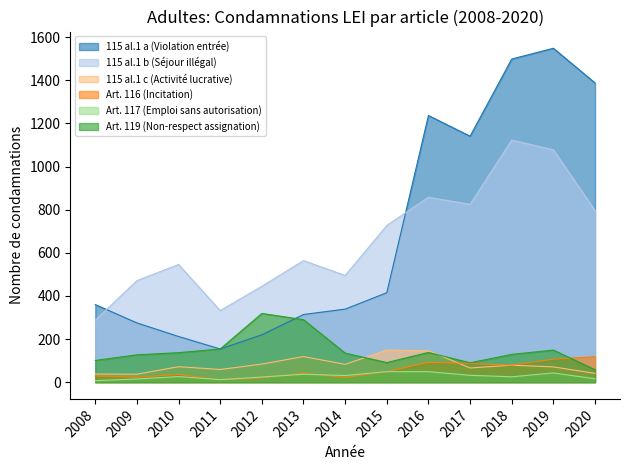

True or false: 115 al.1 a (Violation entrée) and Art. 117 (Emploi sans autorisation) intersect in this chart.

False